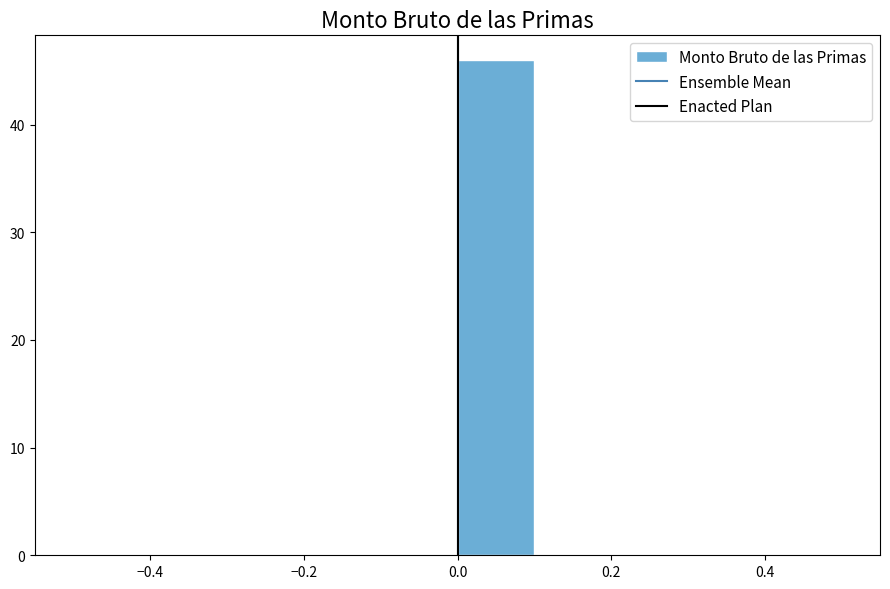

Reading left to right, list every bar in this chart as the range it spans on the x-axis followed by its height. The values are not printed on the chart, so give them approximately, as read against the axis.

-0.5 to -0.4: 0
-0.4 to -0.3: 0
-0.3 to -0.2: 0
-0.2 to -0.1: 0
-0.1 to 0.0: 0
0.0 to 0.1: 46
0.1 to 0.2: 0
0.2 to 0.3: 0
0.3 to 0.4: 0
0.4 to 0.5: 0